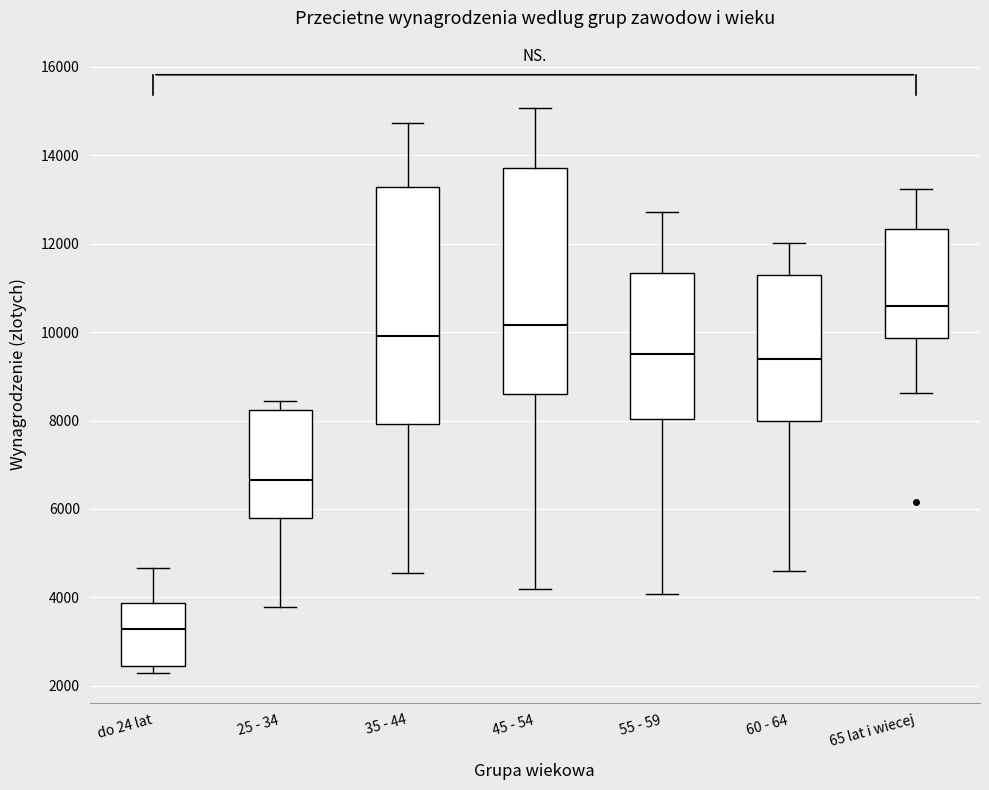

Where does the upper whisker of the box for do 24 lat end on the y-axis? The values are not printed on the chart, so give them approximately, as read against the axis.

4600